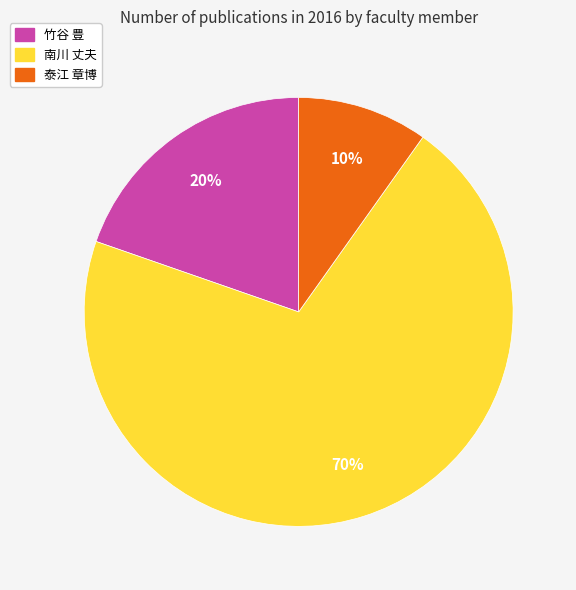

Rank the categories by value from lowest to highest.

泰江 章博, 竹谷 豊, 南川 丈夫